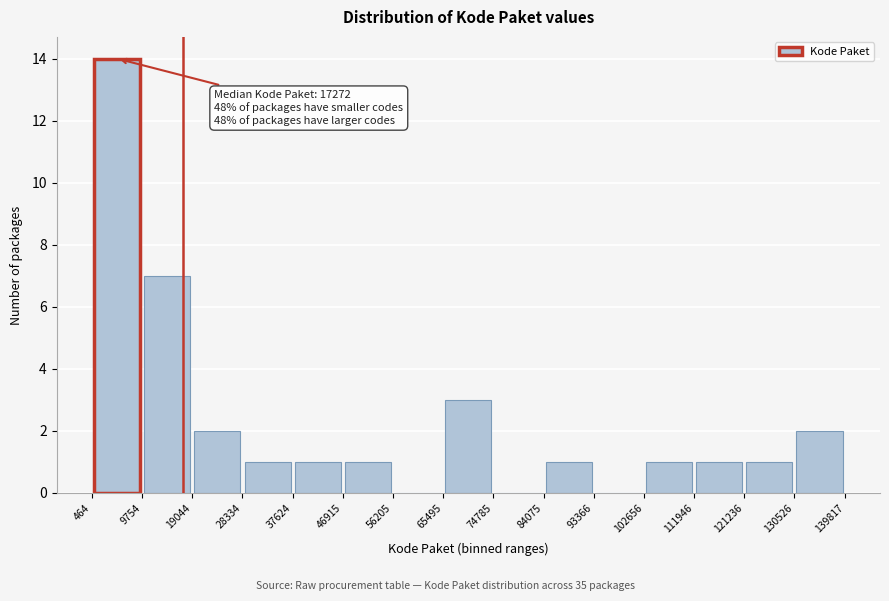

Over which range of the x-axis is the bar tallest?

464 to 9754